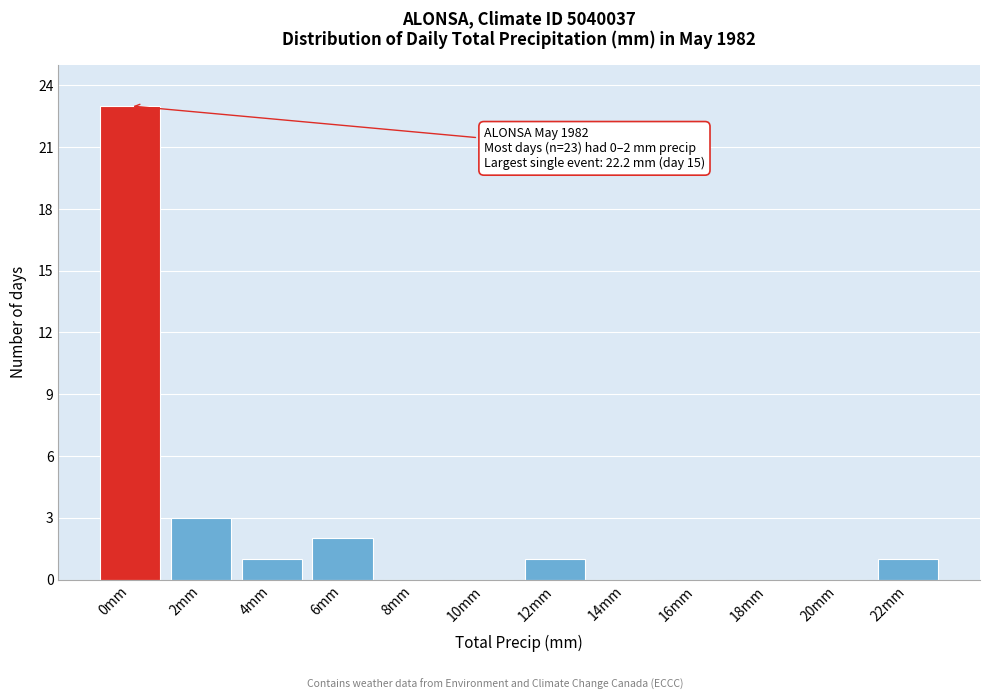

Reading right to left, list all the values displayed in this chart.

22mm=1	20mm=0	18mm=0	16mm=0	14mm=0	12mm=1	10mm=0	8mm=0	6mm=2	4mm=1	2mm=3	0mm=23